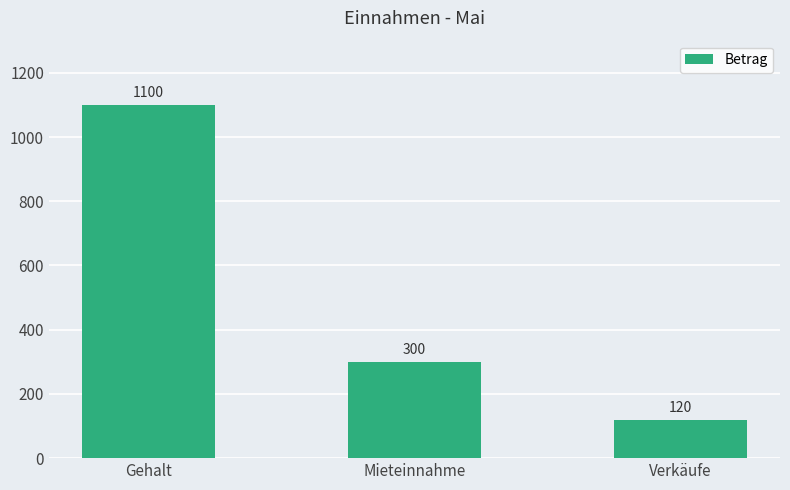

Reading left to right, what are all the values shown in this chart?

1100	300	120